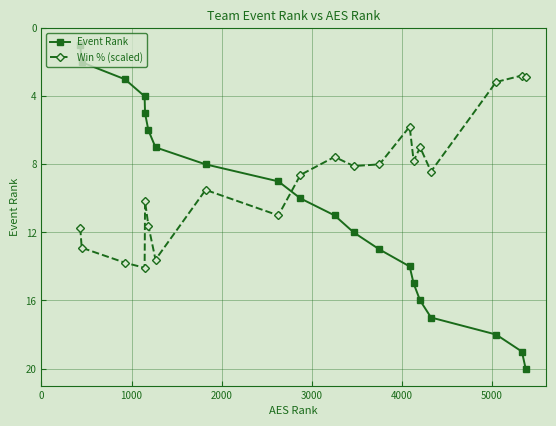

Rank the series by their maximum value, from highest to lowest.

Event Rank, Win % (scaled)